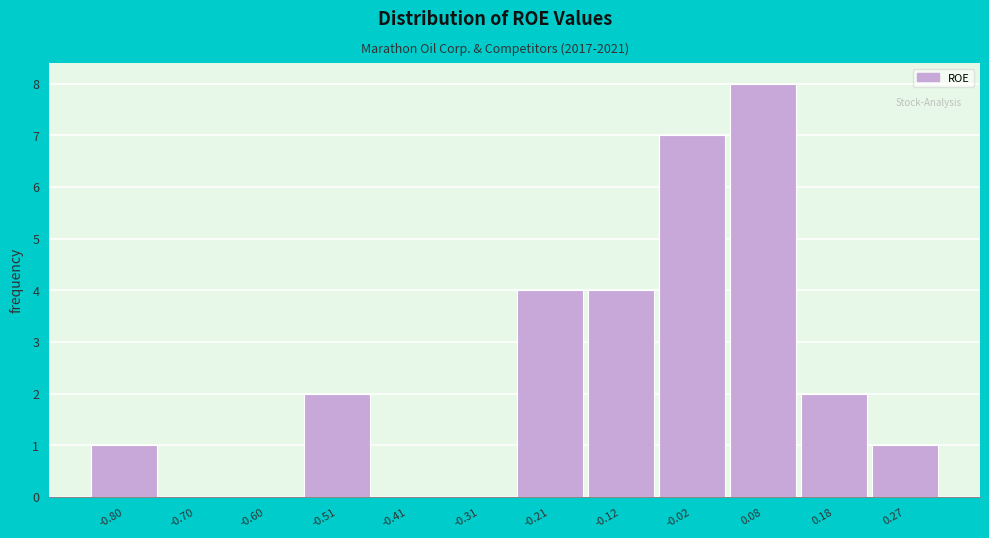

Reading right to left, extract all data points from this chart.

0.27=1	0.18=2	0.08=8	-0.02=7	-0.12=4	-0.21=4	-0.31=0	-0.41=0	-0.51=2	-0.60=0	-0.70=0	-0.80=1